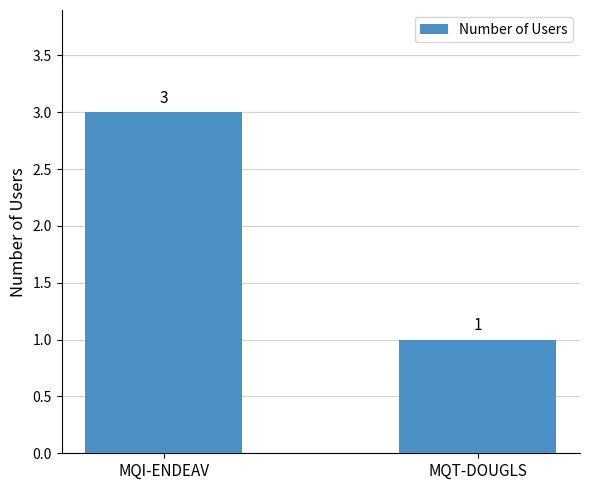

Does the chart contain any negative values?

No